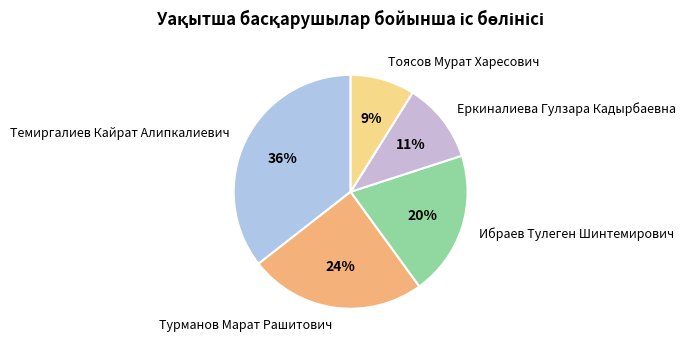

How many segments does this pie chart have?

5